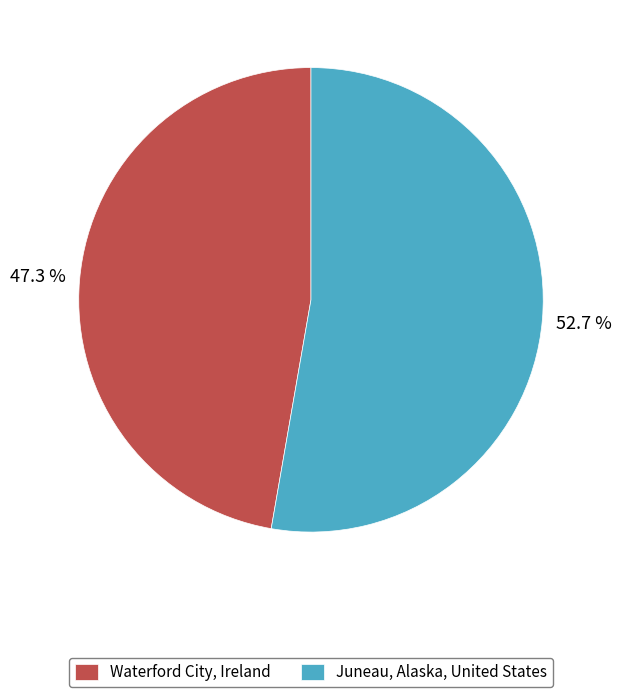

True or false: Waterford City, Ireland accounts for 47% of the total.

True